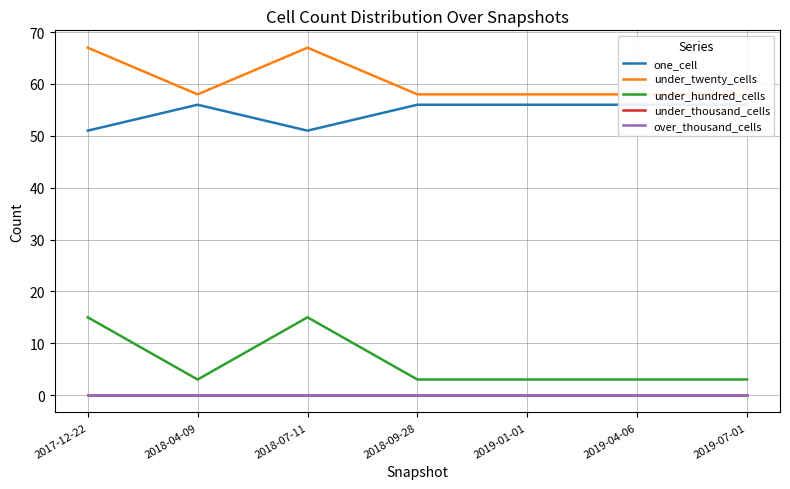

What is the spread (max minus min) of values at 2018-09-28?

58